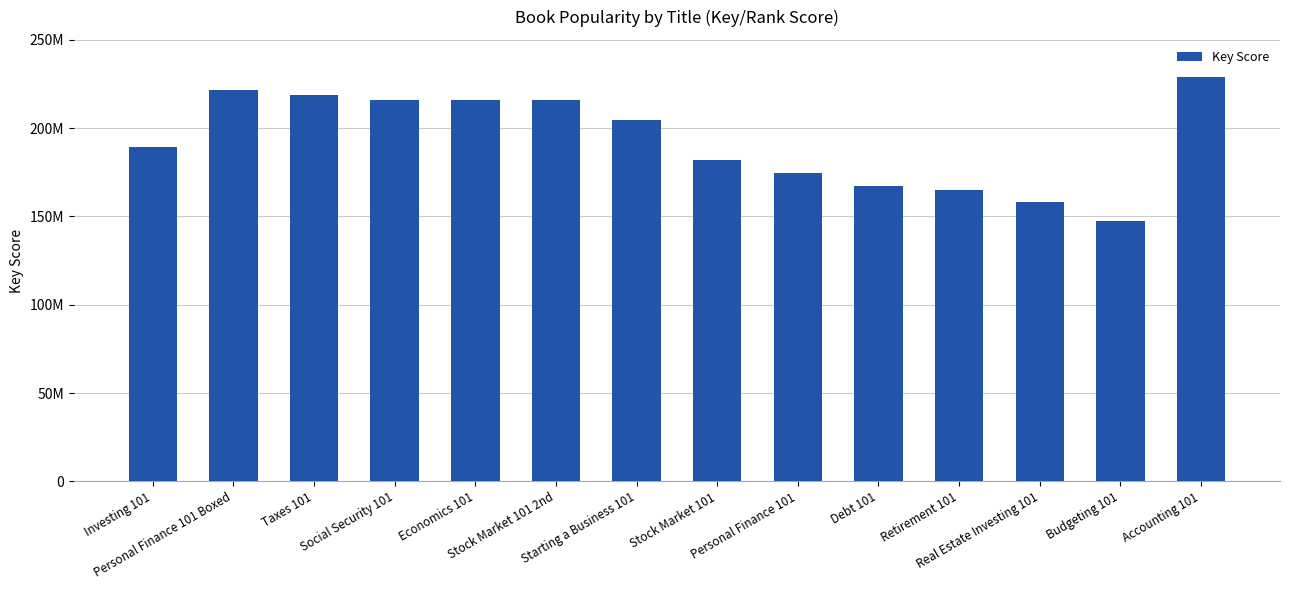

Are the bars grouped side by side (vs. stacked)?

No